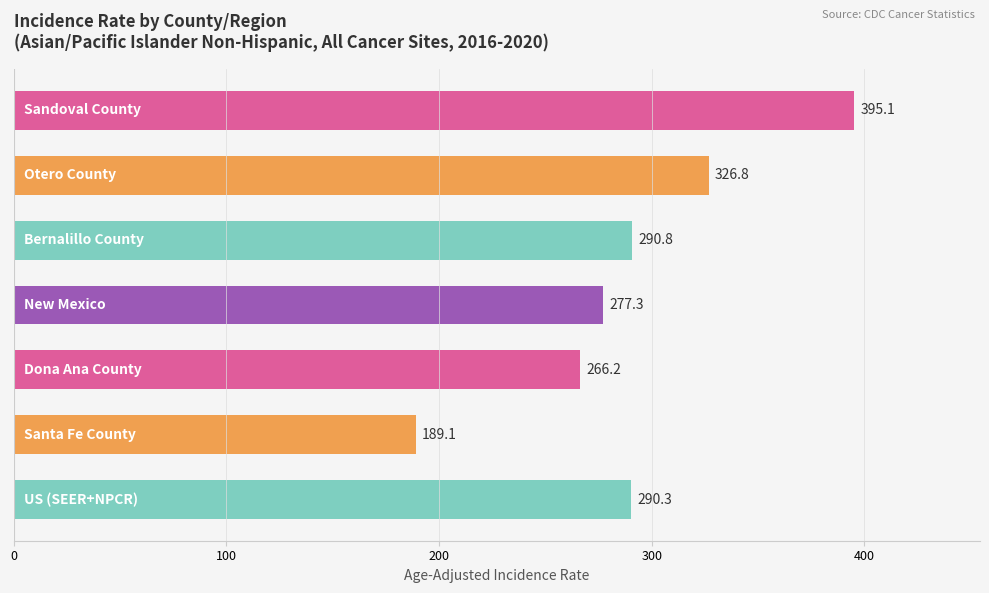

What is the value of the 6th bar from the top?

189.1